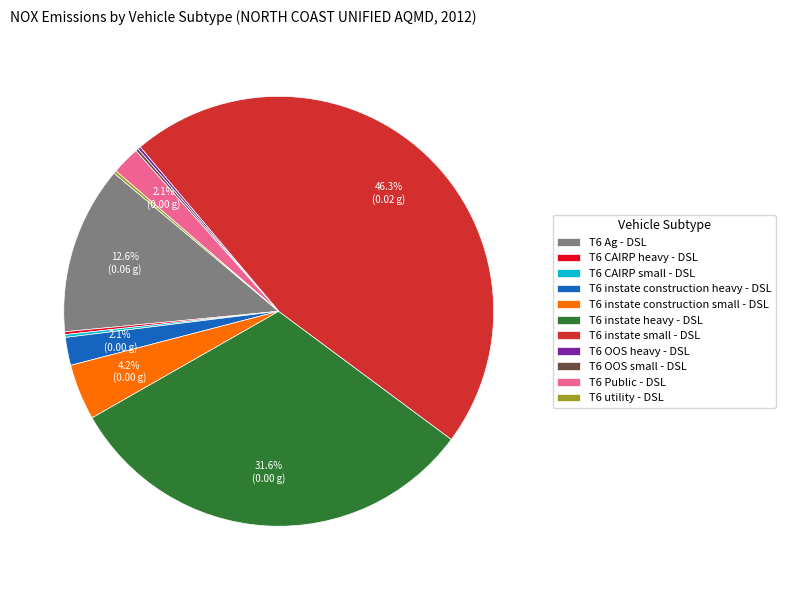

Which slice is the largest?

T6 instate small - DSL